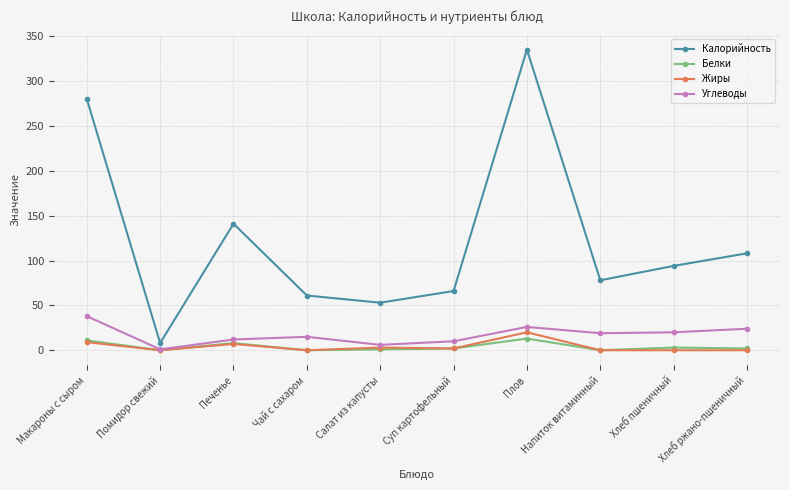

Does the chart display data point markers on the line(s)?

Yes